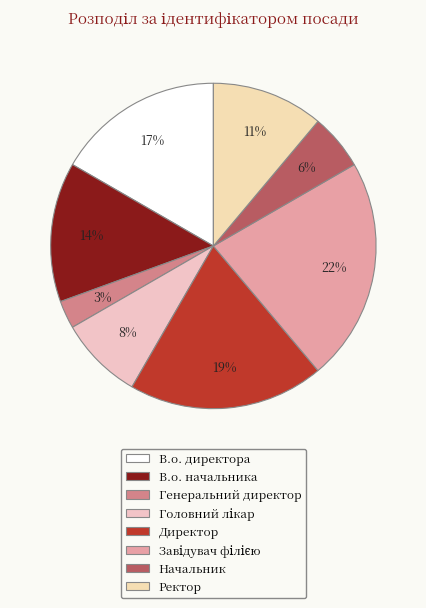

Is В.о. директора the majority of the pie?

No